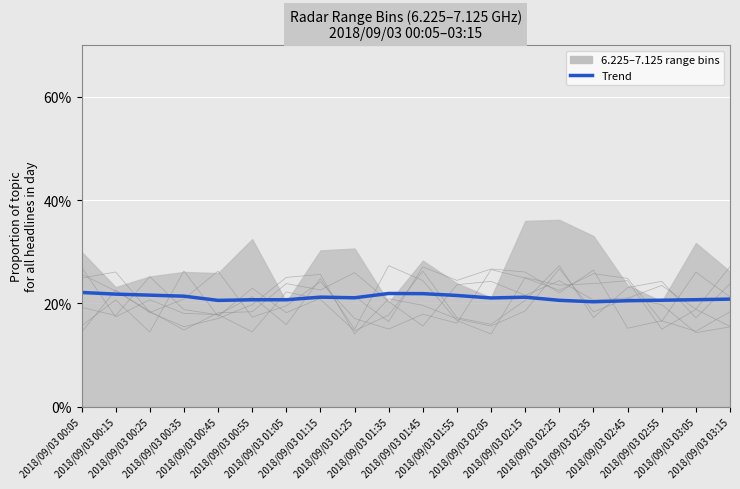

What position from the right is 2018/09/03 03:15?

1